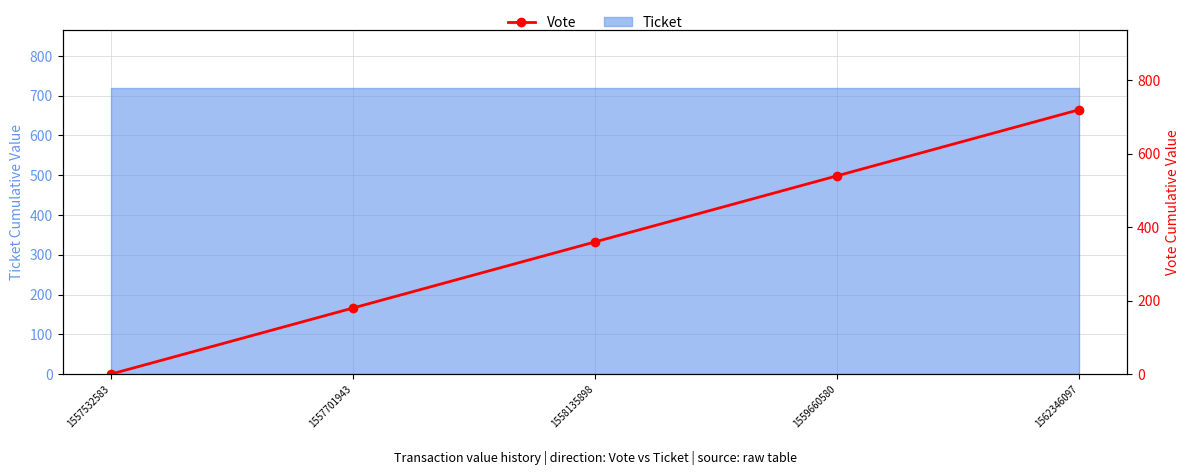

List the labels in order of value, smallest first.

1557532583, 1557701943, 1558135898, 1559660580, 1562346097